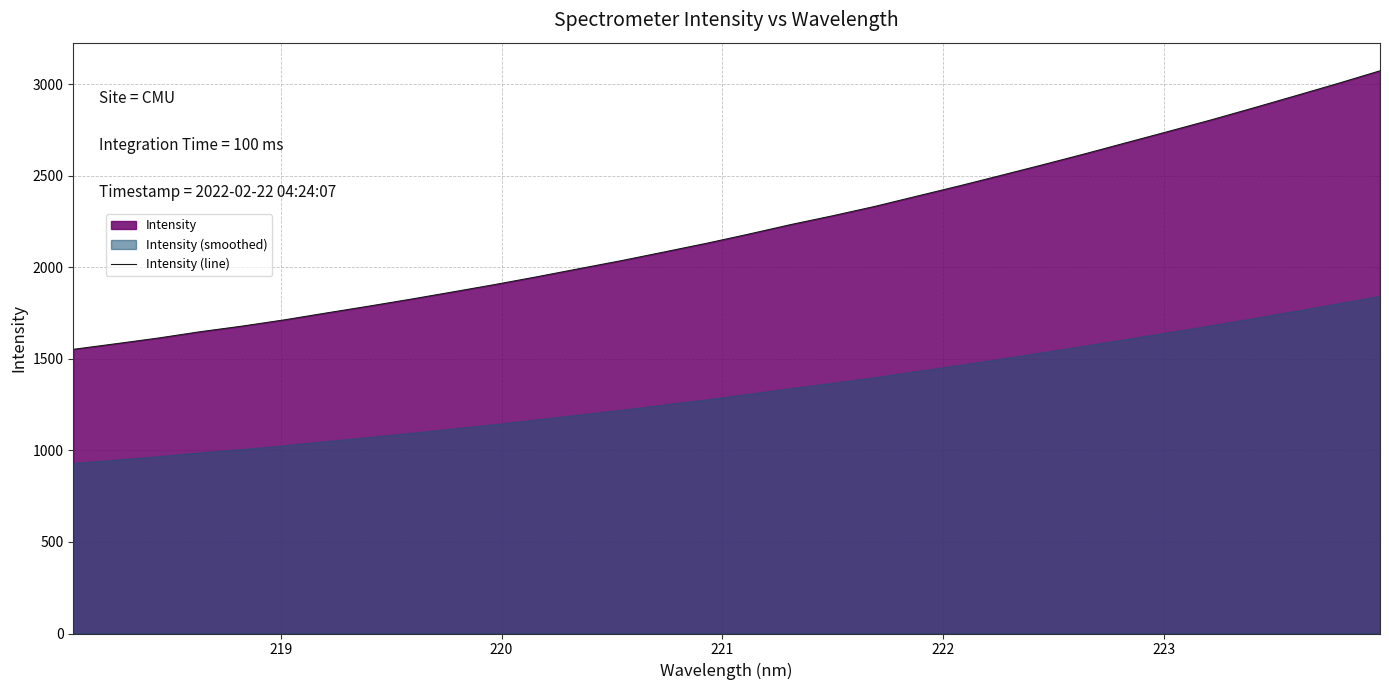

What is the maximum value for Intensity (line)?

3073.2